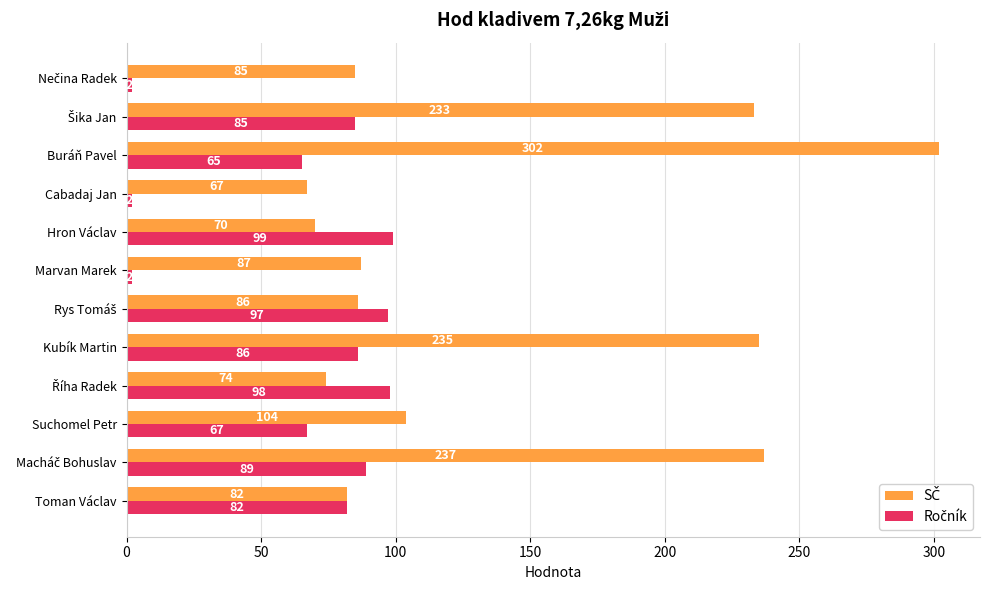

At which category is the sum across all series the highest?

Buráň Pavel